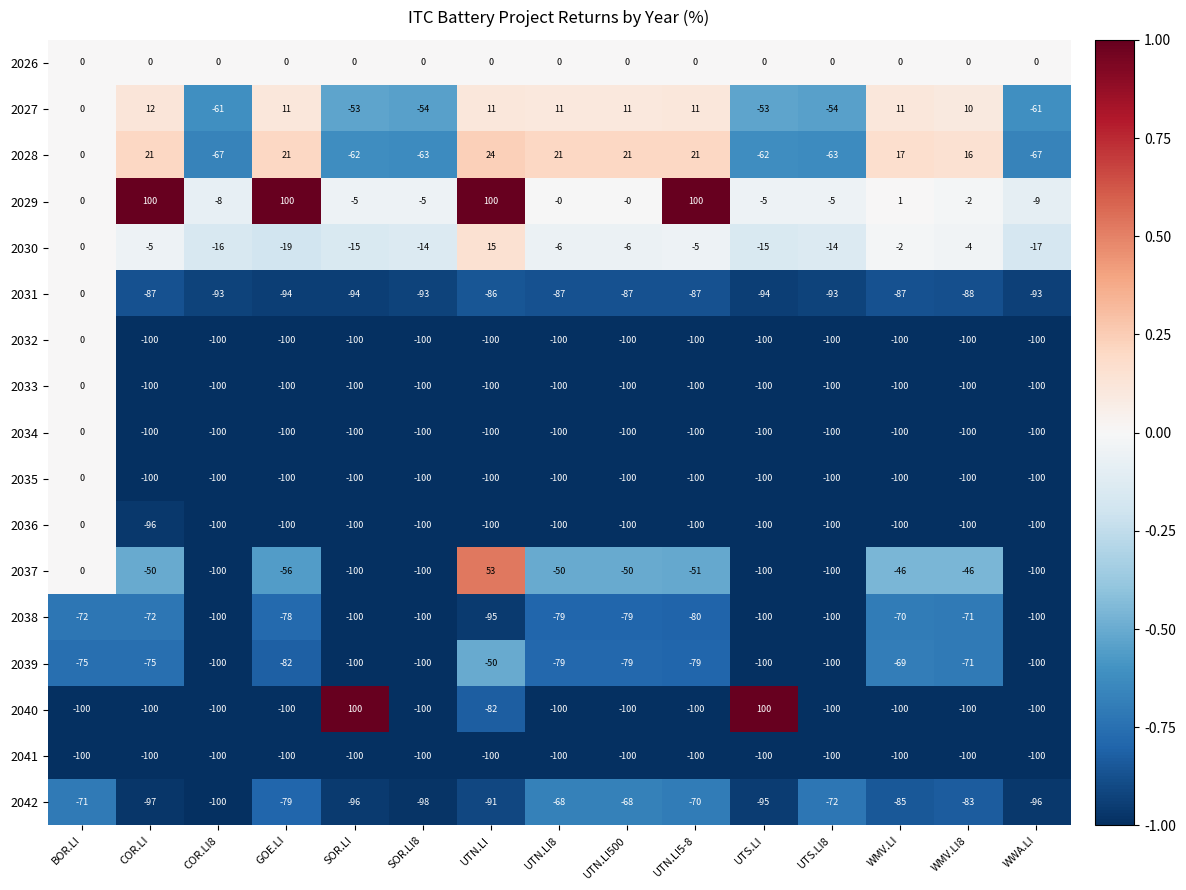

Is it true that 2035 equals -138 at COR.LI8?

False